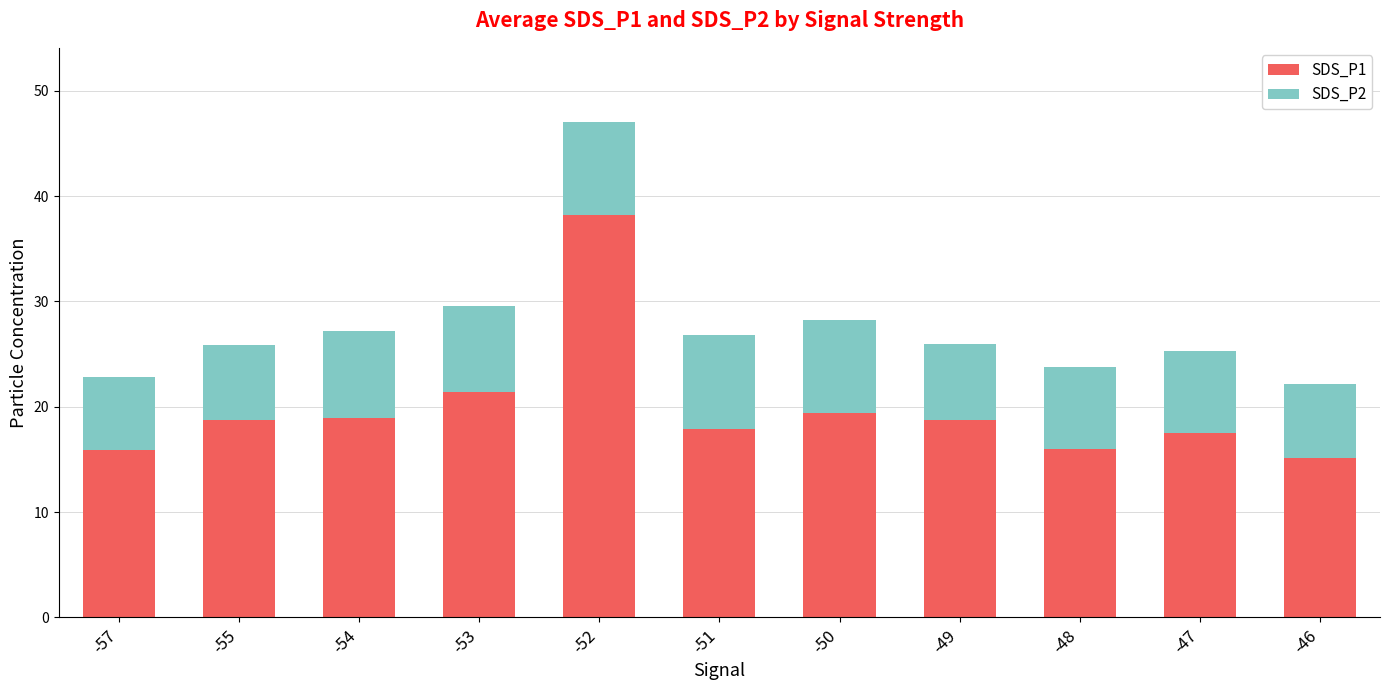

What is the average value of the SDS_P1 series?

19.8